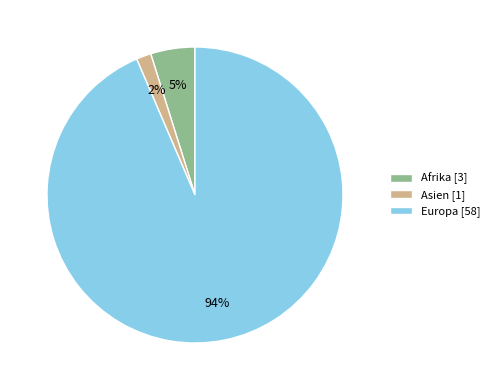

What is the largest slice in the pie chart?

Europa [58]